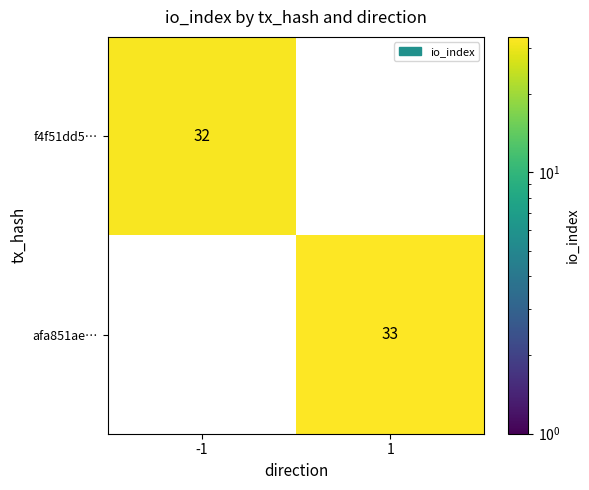

Which series has the largest total across all categories?

afa851ae…